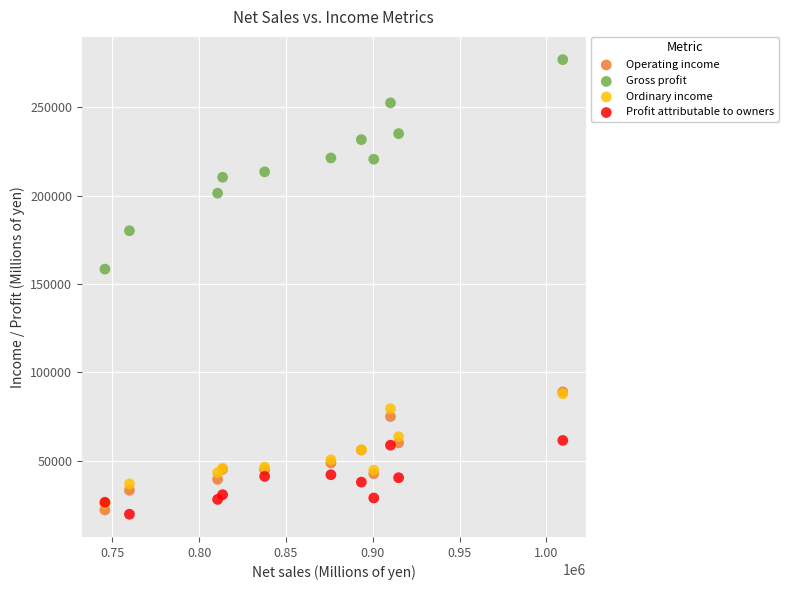

Across all series, what Y value is closest to 148250?

158323